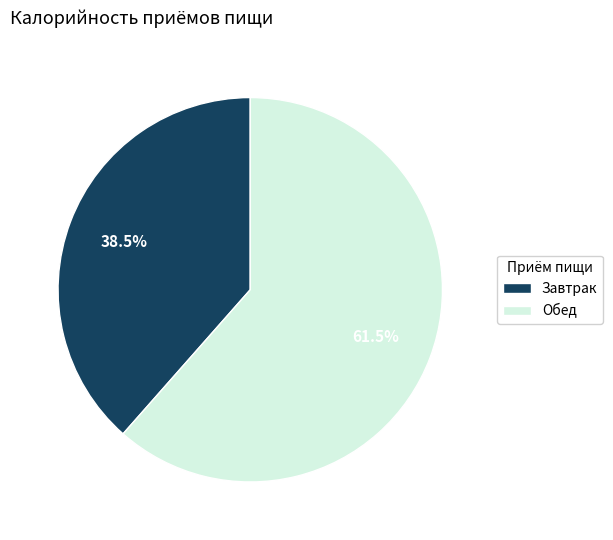

Rank the categories by value from lowest to highest.

Завтрак, Обед